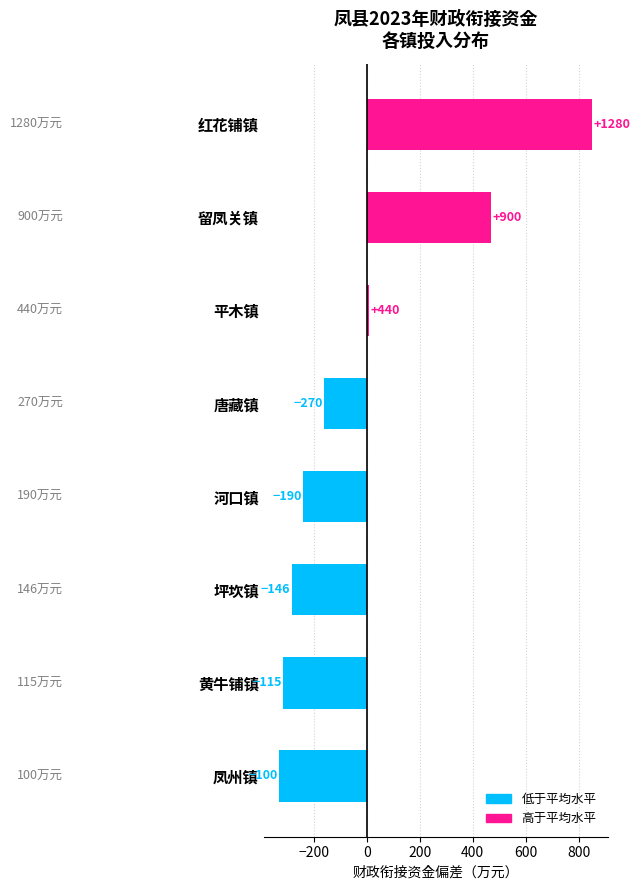

Does the chart contain any negative values?

Yes